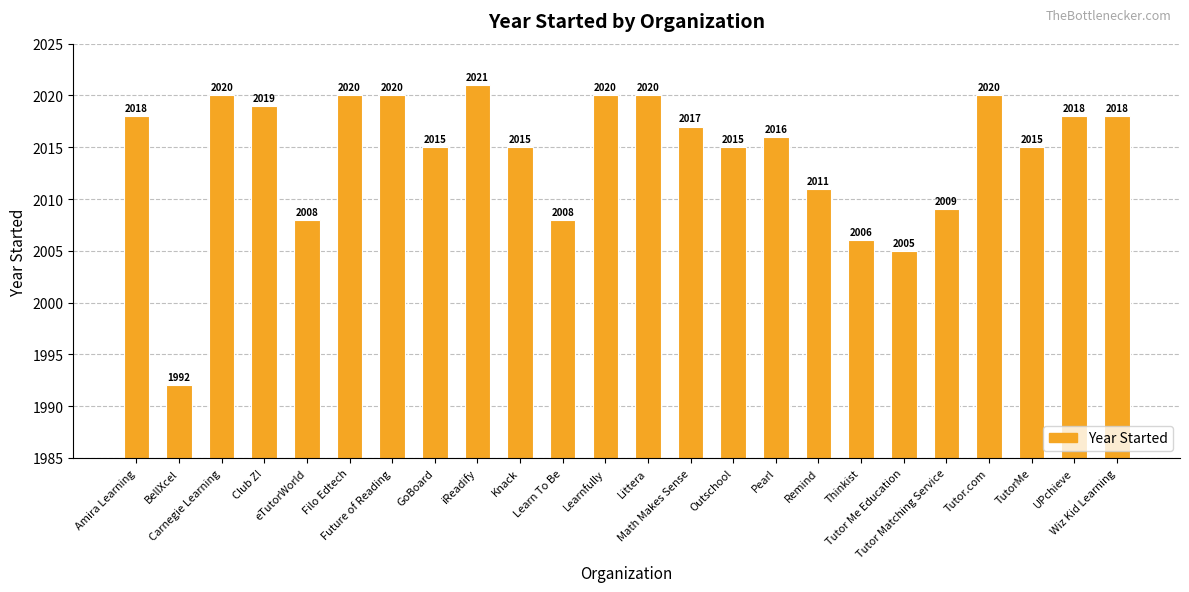

Where does the data first go above 2017?

Amira Learning